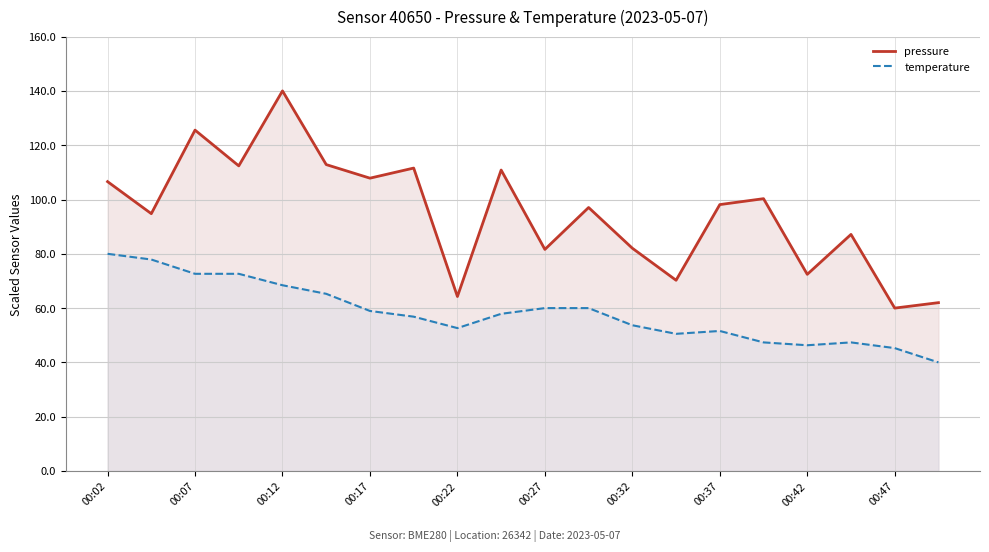

True or false: pressure and temperature intersect in this chart.

False